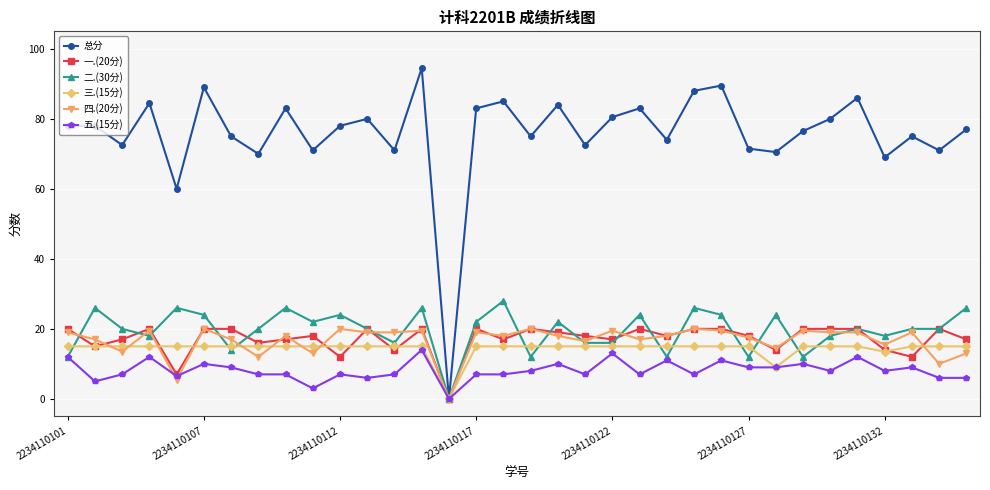

What is the value of the 二.(30分) point at the 29th from the left?

18.0